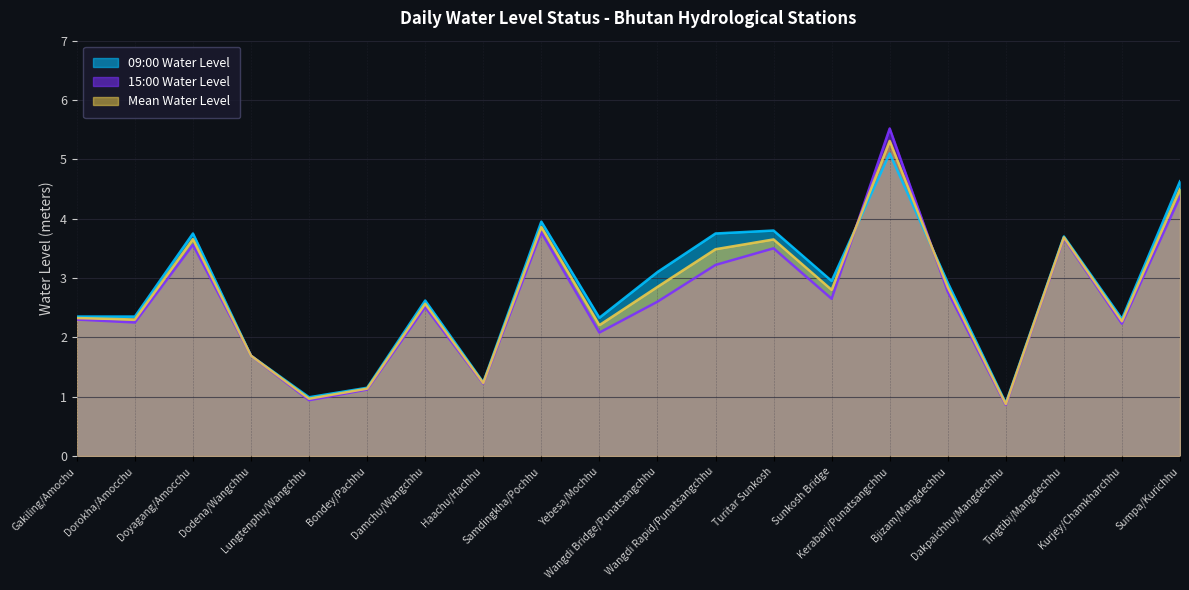

Which series has the largest range (max minus min)?

15:00 Water Level